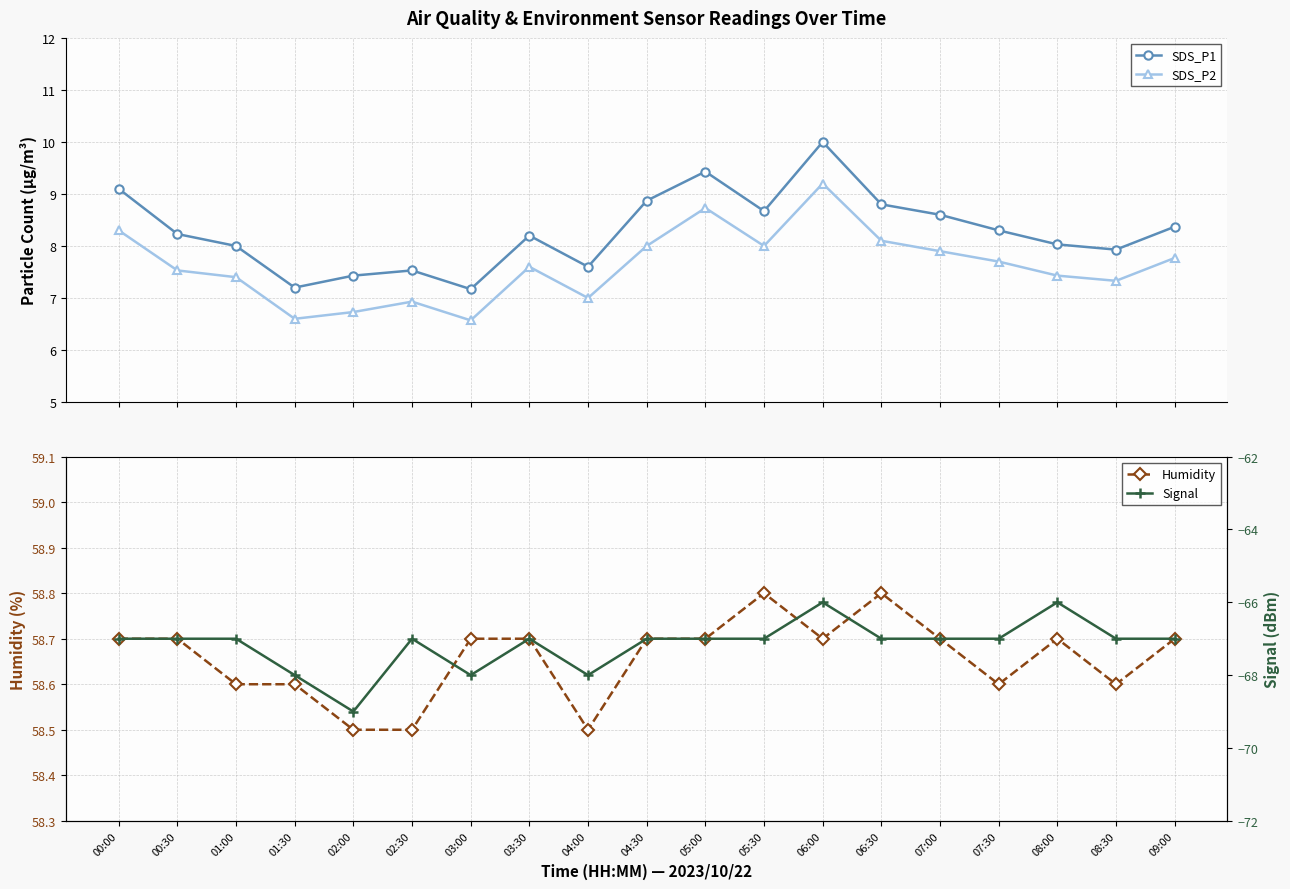

What is the sum of all SDS_P1 values?

157.5